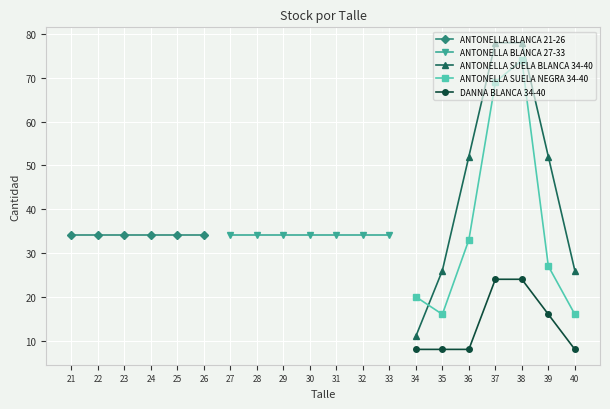

Where is ANTONELLA SUELA NEGRA 34-40 nearest to the value 45?

36